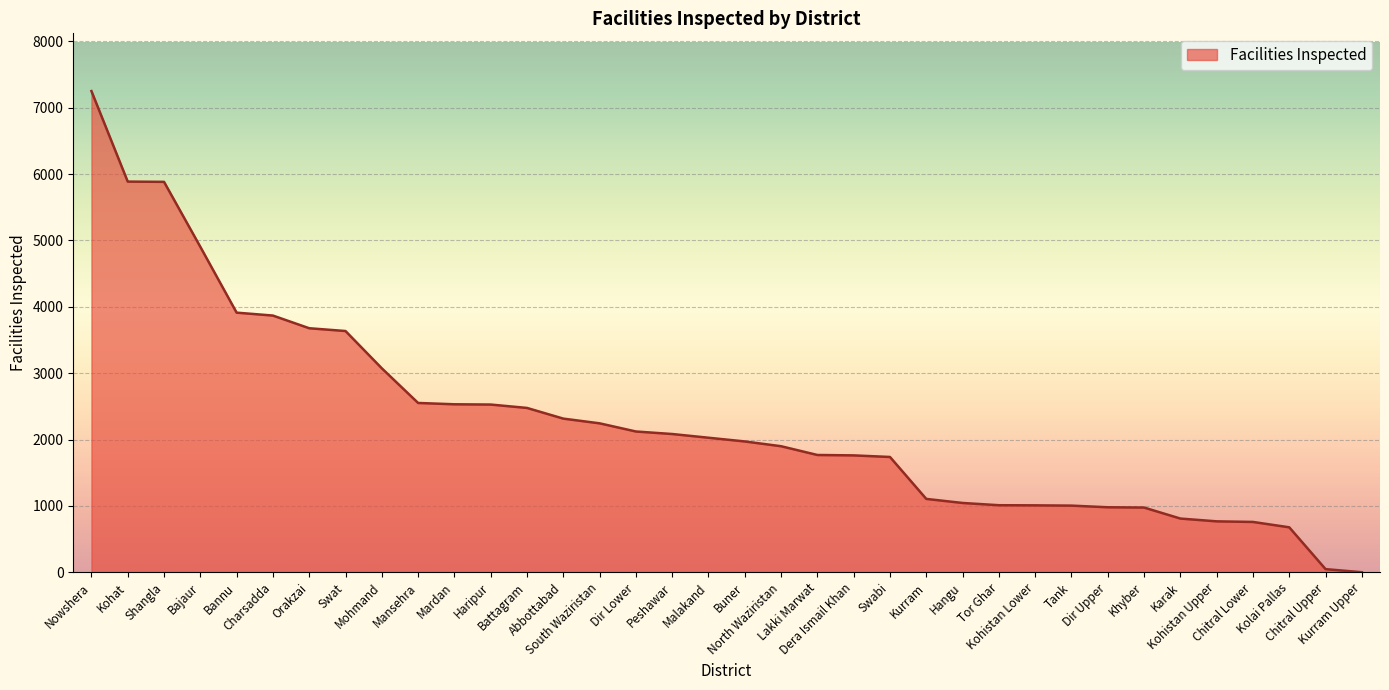

What is the difference between the values at Mardan and Shangla?

3352